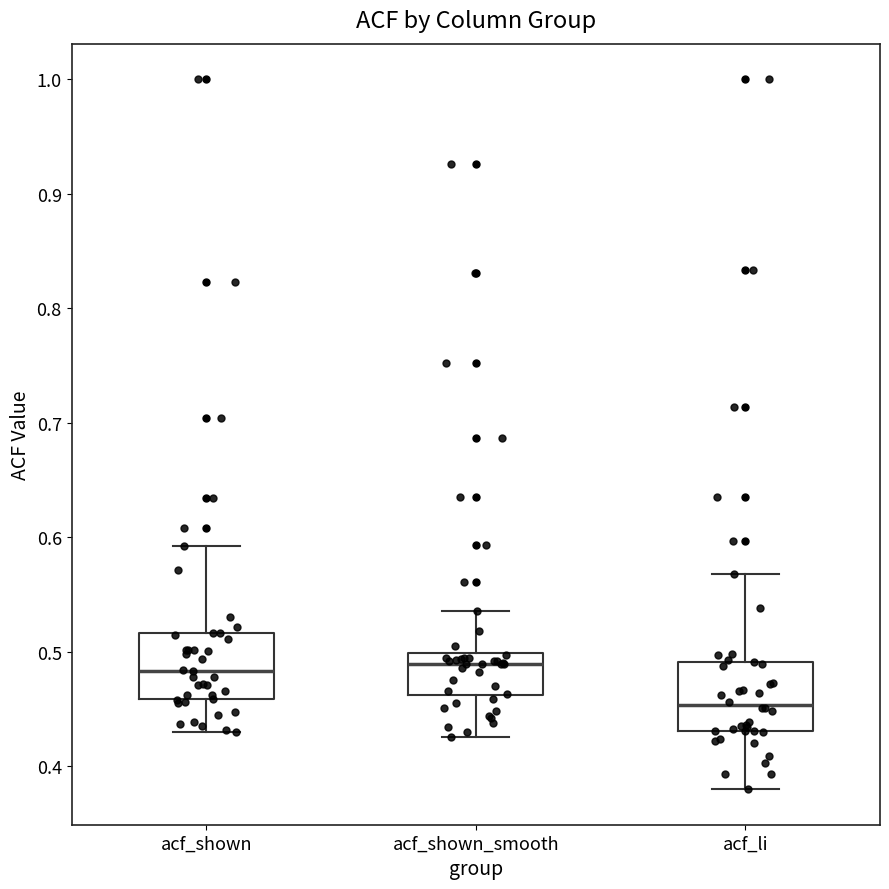

Reading left to right, transcribe this box plot: for each box, give where its median line is, the range the box spans, and where its two whiskers end, as read against the y-axis. The values are not printed on the chart, so give them approximately, as read against the axis.

acf_shown: median 0.48, box 0.46 to 0.52, whiskers 0.43 to 0.59
acf_shown_smooth: median 0.49, box 0.46 to 0.50, whiskers 0.43 to 0.54
acf_li: median 0.45, box 0.43 to 0.49, whiskers 0.38 to 0.57